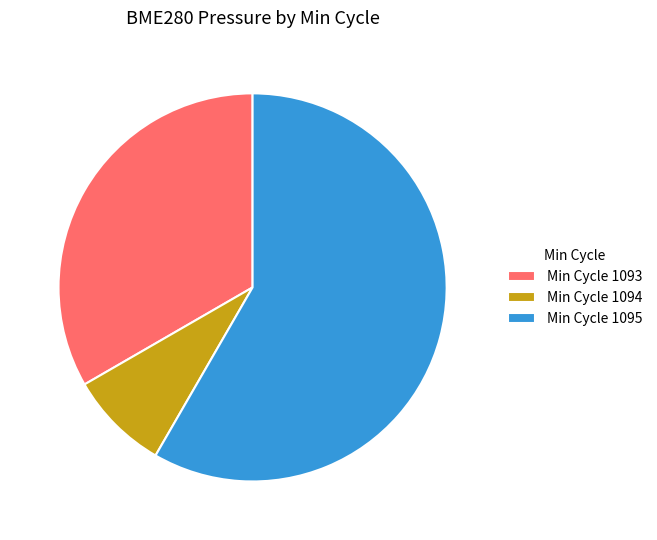

What is the majority slice?

Min Cycle 1095